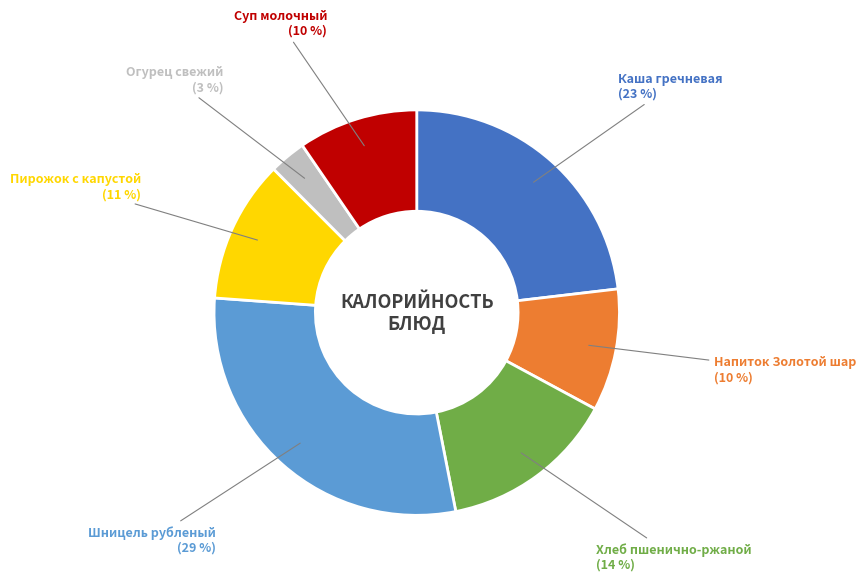

To the nearest percent, what is the difference between the largest and smallest slice percentages?

26%